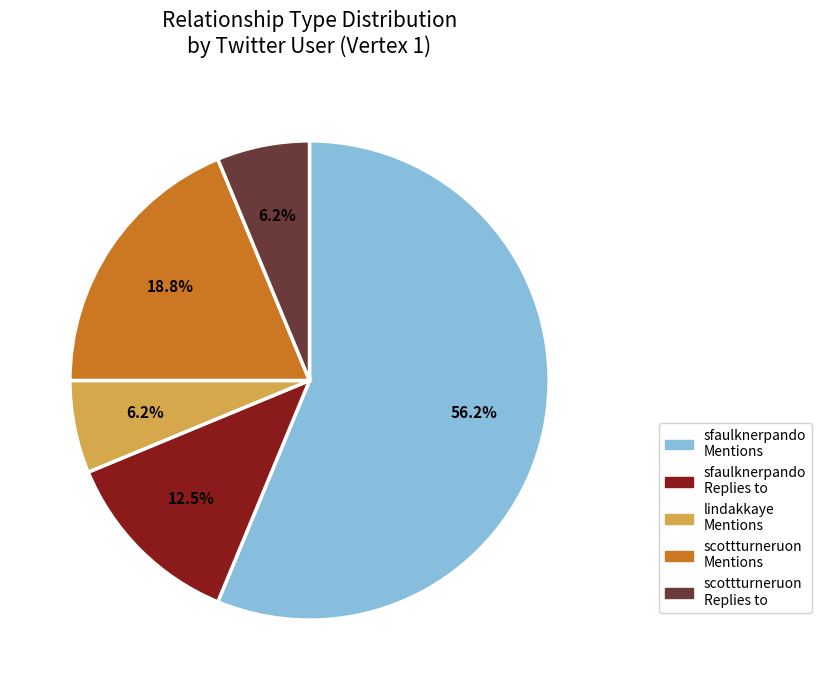

Does any single category account for the majority?

Yes